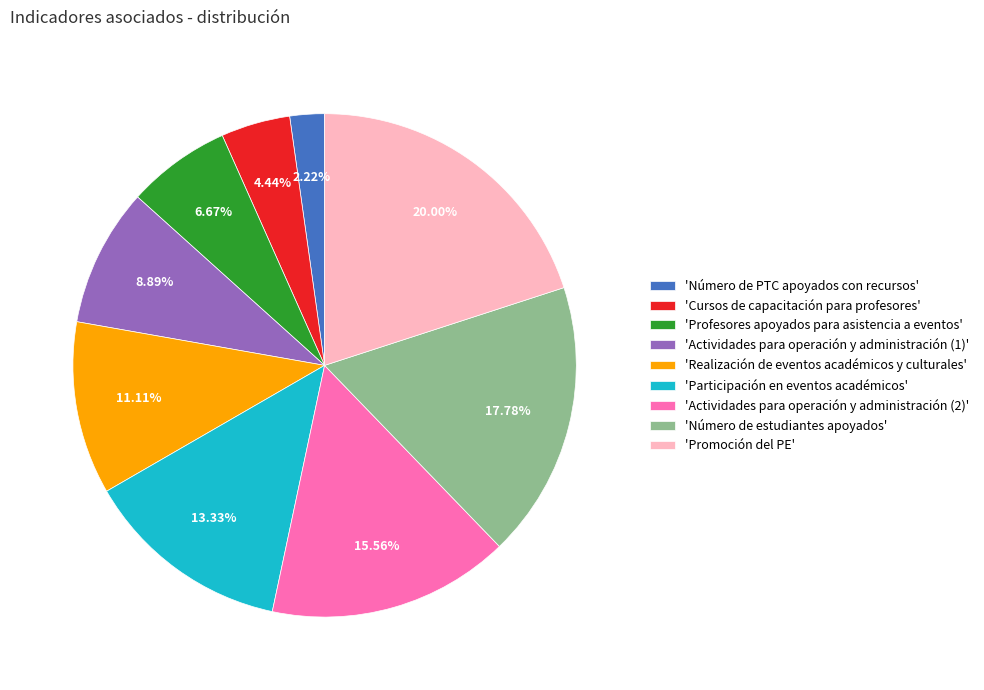

Which category has the smallest portion of the pie?

'Número de PTC apoyados con recursos'